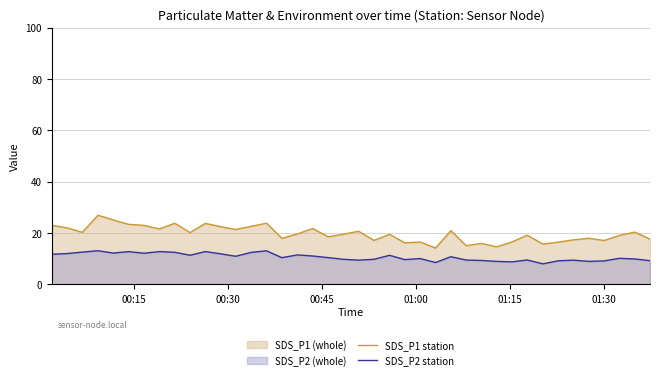

What is the difference between the maximum and minimum values in the SDS_P2 station series?

5.1